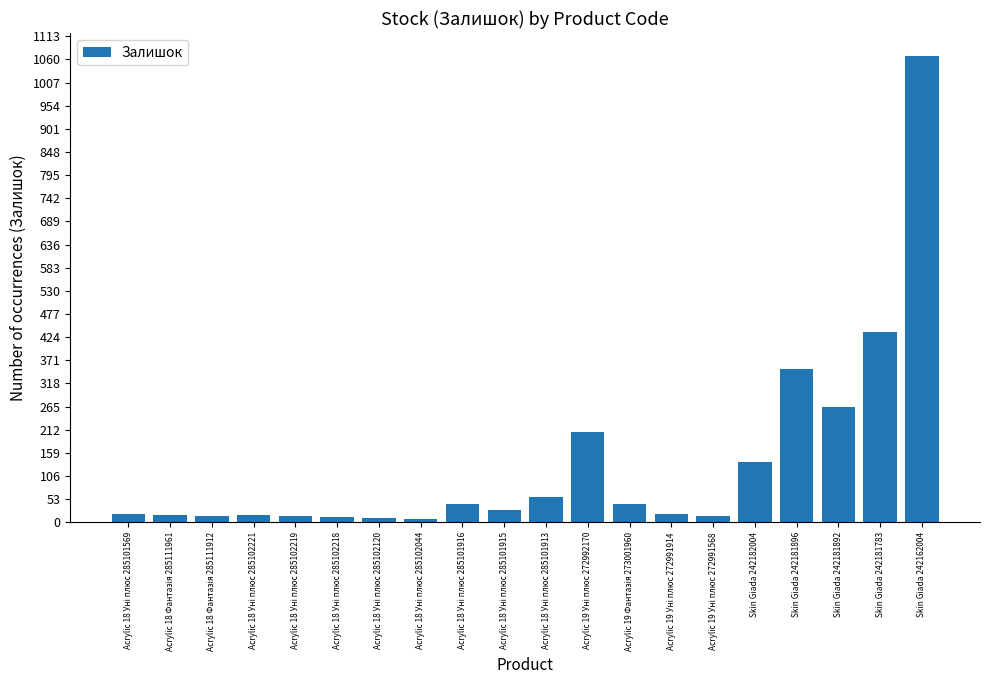

Are the bars grouped side by side (vs. stacked)?

No